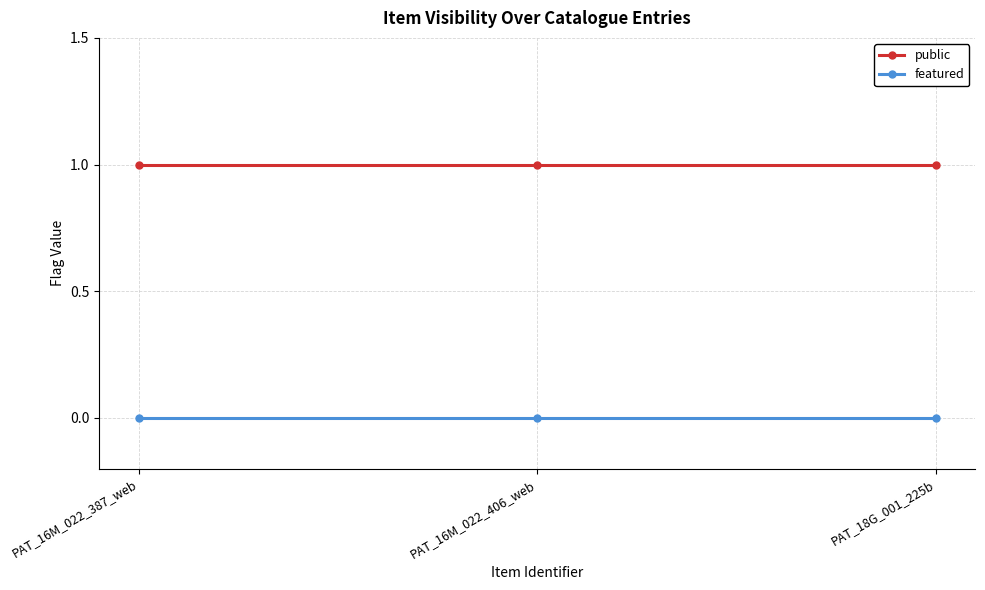

What is the label of the 3rd point from the left?

PAT_18G_001_225b